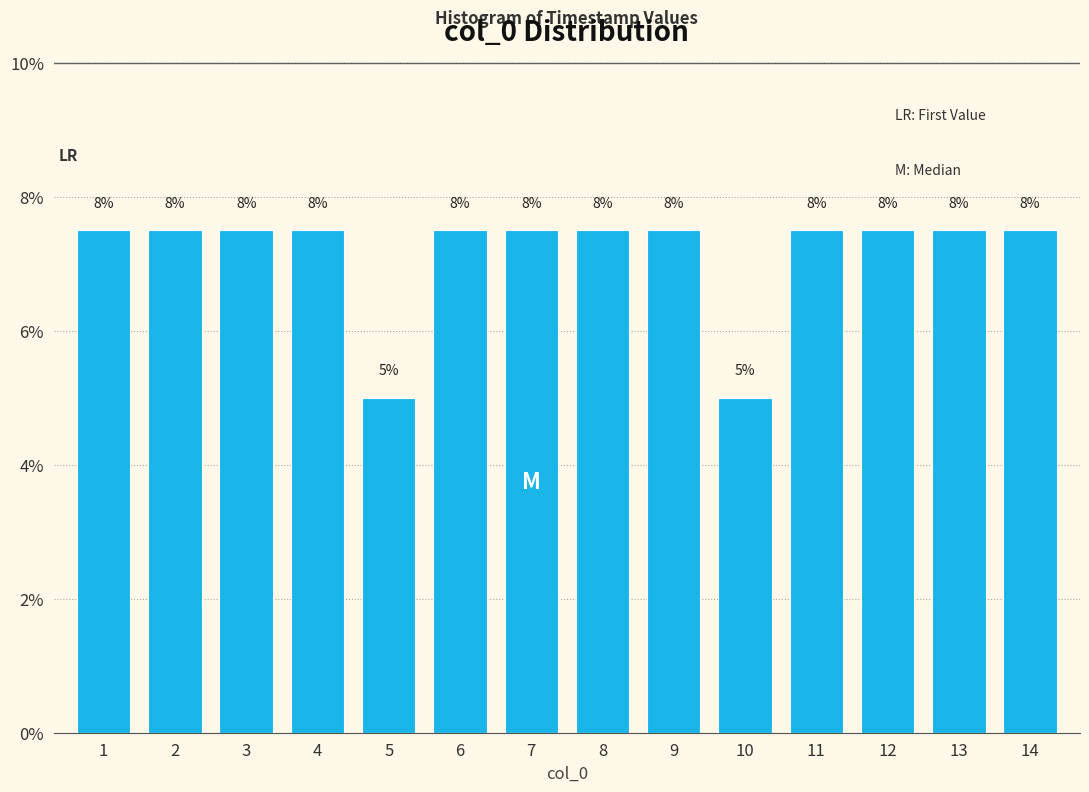

Are the bars horizontal?

No